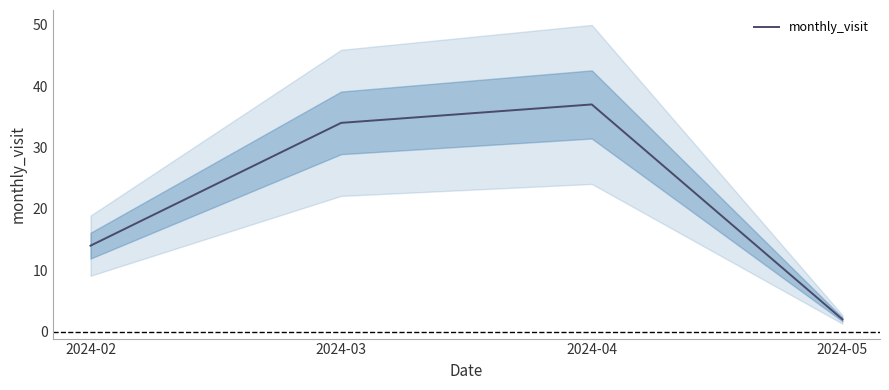

Approximately how many times larger is the value at 2024-03 compared to 2024-02?

2.4